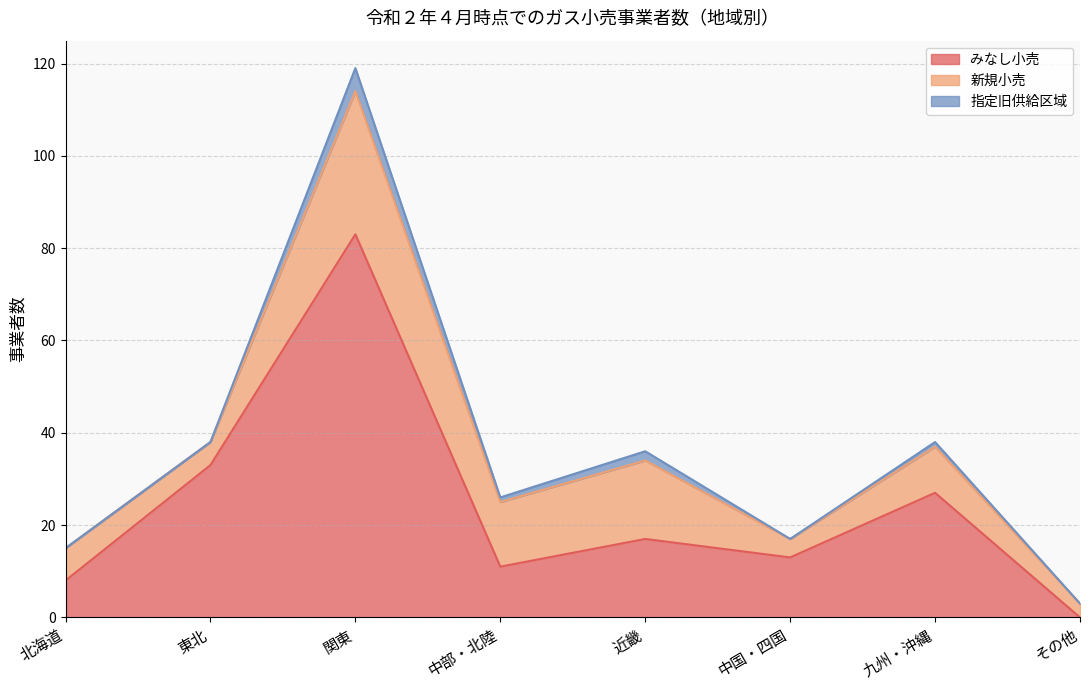

Is it true that みなし小売 equals 22 at 東北?

False